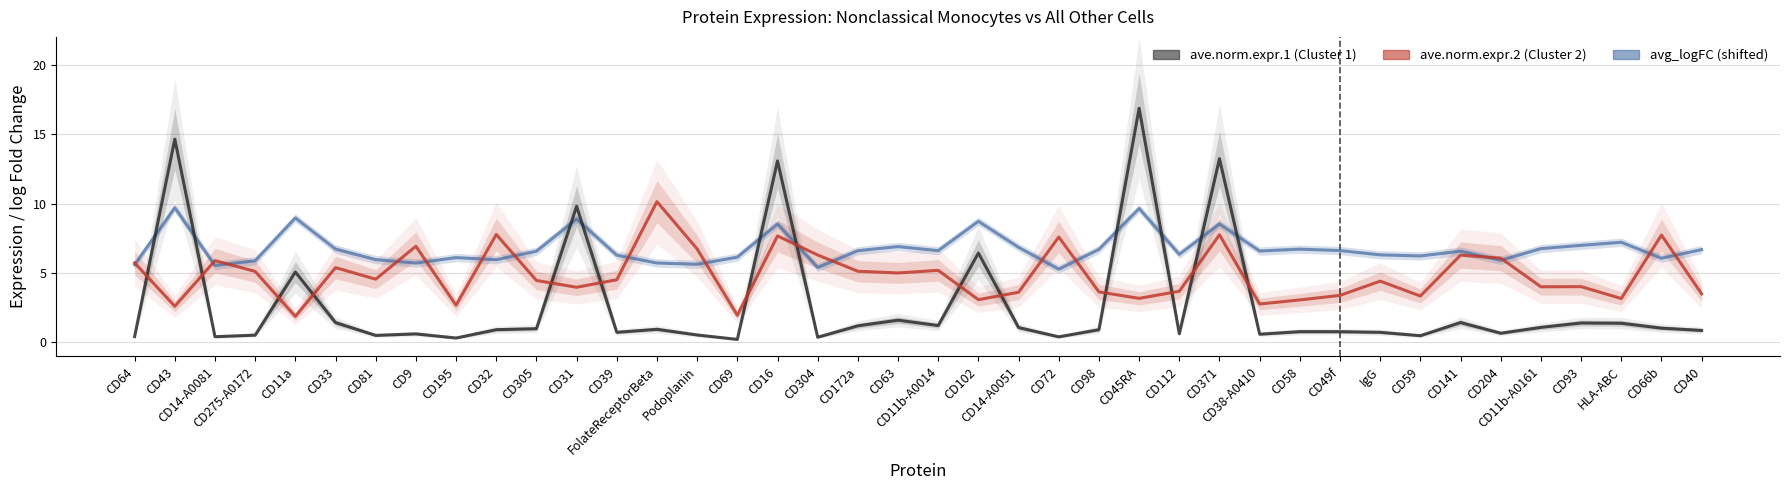

At which label does avg_logFC (shifted +8) reach its peak?

CD43